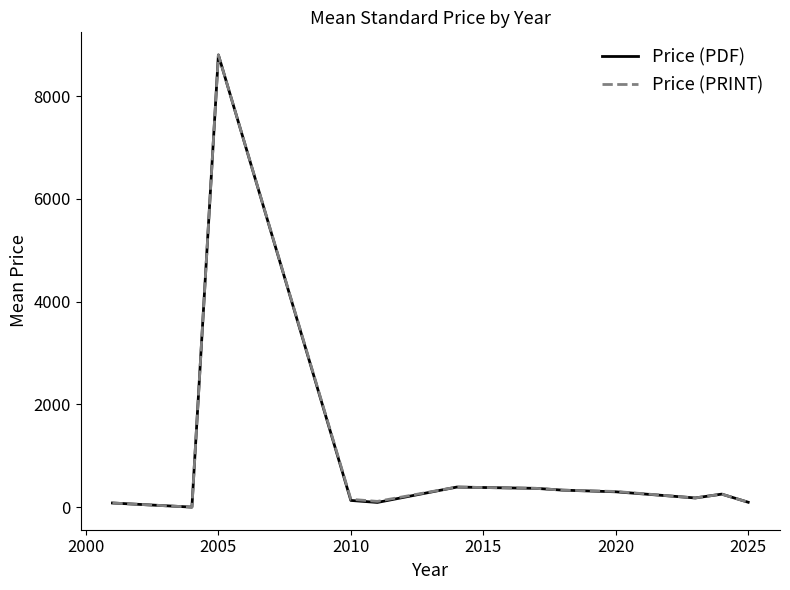

What is the greatest value displayed?

8800.0